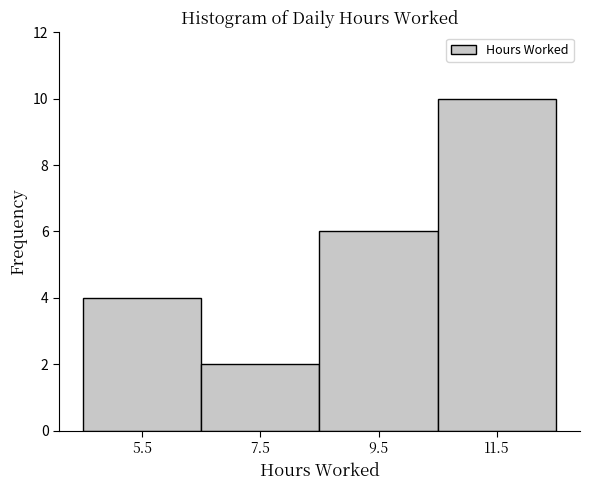

Reading left to right, list every bar in this chart as the range it spans on the x-axis followed by its height. The values are not printed on the chart, so give them approximately, as read against the axis.

4.5 to 6.5: 4
6.5 to 8.5: 2
8.5 to 10.5: 6
10.5 to 12.5: 10